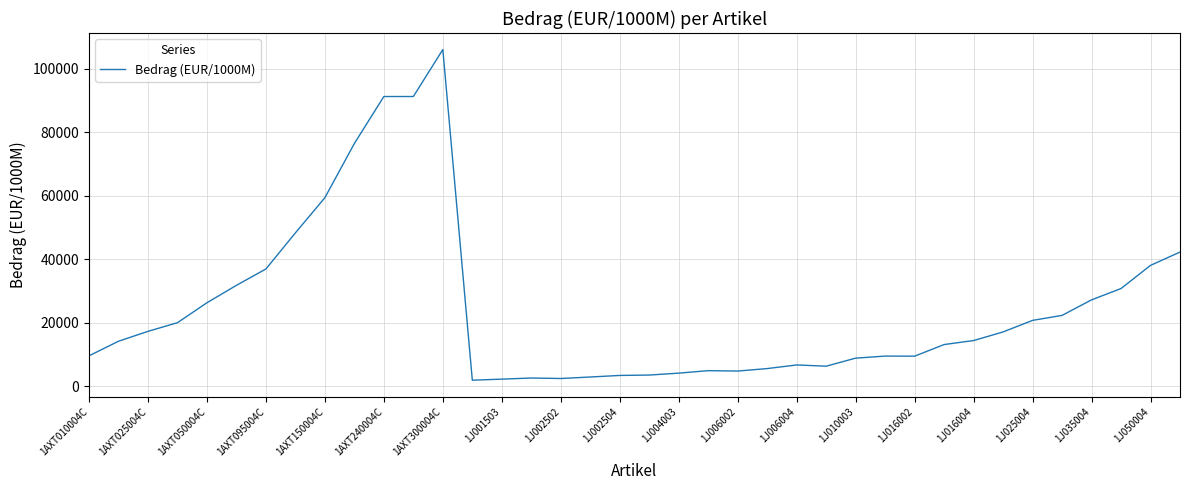

What is the greatest value displayed?

106134.4